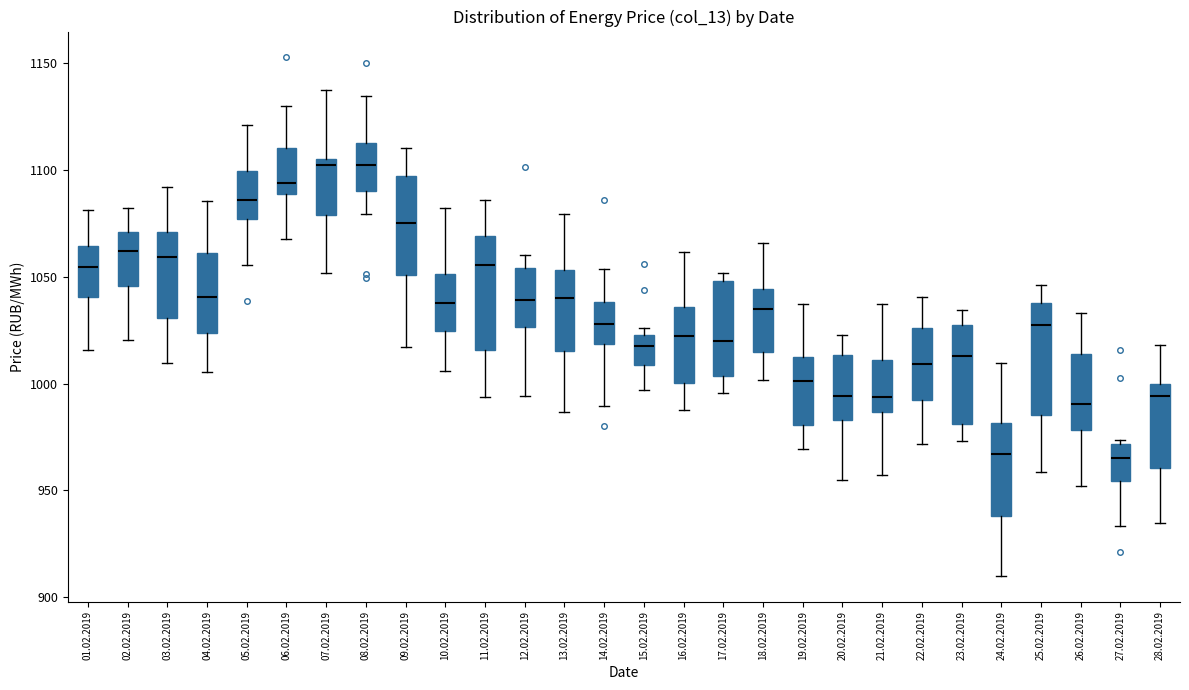

Reading left to right, read every box against the y-axis: the position of its median line, the range the box covers, and the ends of its whiskers. The values are not printed on the chart, so give them approximately, as read against the axis.

01.02.2019: median 1055, box 1040 to 1065, whiskers 1015 to 1080
02.02.2019: median 1060, box 1045 to 1070, whiskers 1020 to 1080
03.02.2019: median 1060, box 1030 to 1070, whiskers 1010 to 1090
04.02.2019: median 1040, box 1025 to 1060, whiskers 1005 to 1085
05.02.2019: median 1085, box 1075 to 1100, whiskers 1055 to 1120
06.02.2019: median 1095, box 1090 to 1110, whiskers 1070 to 1130
07.02.2019: median 1100, box 1080 to 1105, whiskers 1050 to 1135
08.02.2019: median 1100, box 1090 to 1115, whiskers 1080 to 1135
09.02.2019: median 1075, box 1050 to 1095, whiskers 1015 to 1110
10.02.2019: median 1040, box 1025 to 1050, whiskers 1005 to 1080
11.02.2019: median 1055, box 1015 to 1070, whiskers 995 to 1085
12.02.2019: median 1040, box 1025 to 1055, whiskers 995 to 1060
13.02.2019: median 1040, box 1015 to 1055, whiskers 985 to 1080
14.02.2019: median 1030, box 1020 to 1040, whiskers 990 to 1055
15.02.2019: median 1020, box 1010 to 1025, whiskers 995 to 1025 (just above the box's upper edge)
16.02.2019: median 1020, box 1000 to 1035, whiskers 990 to 1060
17.02.2019: median 1020, box 1005 to 1050, whiskers 995 to 1050 (just above the box's upper edge)
18.02.2019: median 1035, box 1015 to 1045, whiskers 1000 to 1065
19.02.2019: median 1000, box 980 to 1015, whiskers 970 to 1035
20.02.2019: median 995, box 985 to 1015, whiskers 955 to 1025
21.02.2019: median 995, box 985 to 1010, whiskers 955 to 1035
22.02.2019: median 1010, box 990 to 1025, whiskers 970 to 1040
23.02.2019: median 1015, box 980 to 1030, whiskers 975 to 1035
24.02.2019: median 965, box 940 to 980, whiskers 910 to 1010
25.02.2019: median 1030, box 985 to 1040, whiskers 960 to 1045
26.02.2019: median 990, box 980 to 1015, whiskers 950 to 1035
27.02.2019: median 965, box 955 to 970, whiskers 935 to 975
28.02.2019: median 995, box 960 to 1000, whiskers 935 to 1020